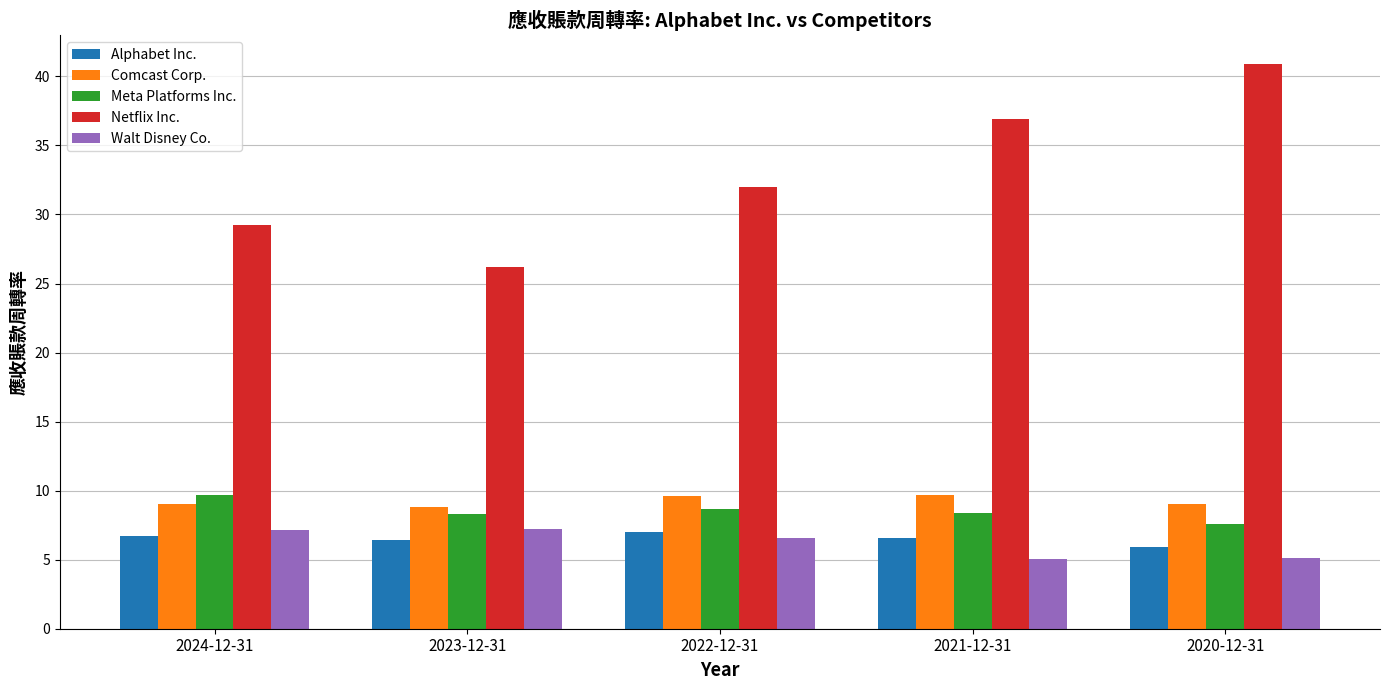

What is the minimum value for Alphabet Inc.?

5.9